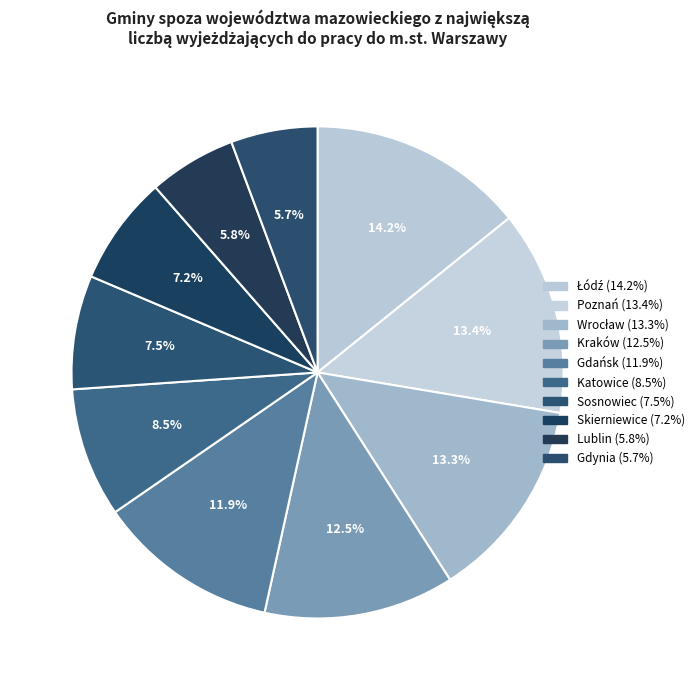

To the nearest percent, what percentage of the pie is Skierniewice?

7%